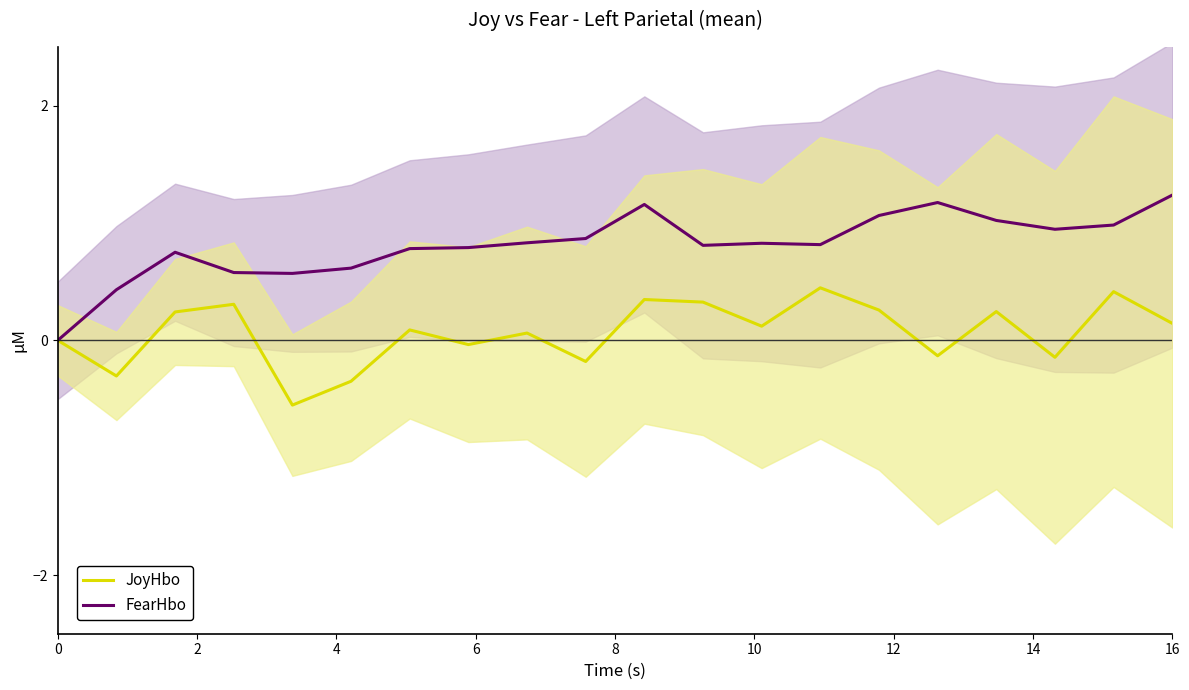

List the series in order of their peak value, highest first.

FearHbo, JoyHbo